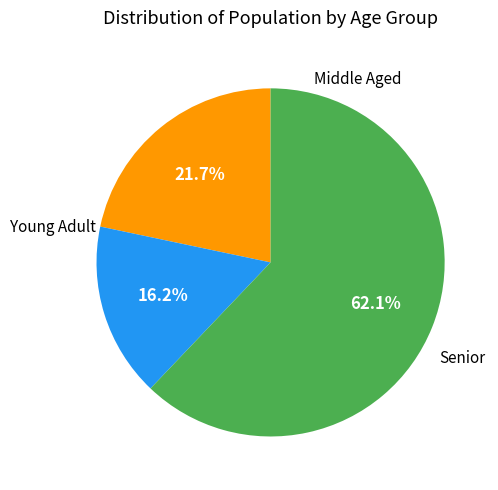

Does any single category account for the majority?

Yes